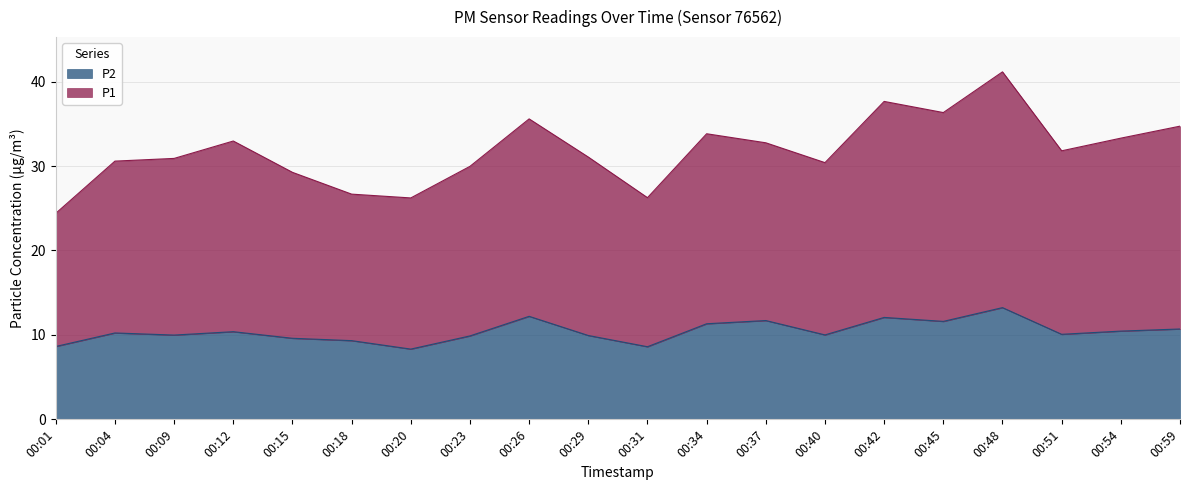

True or false: P1 has a value of 40.8 at 00:31.

False